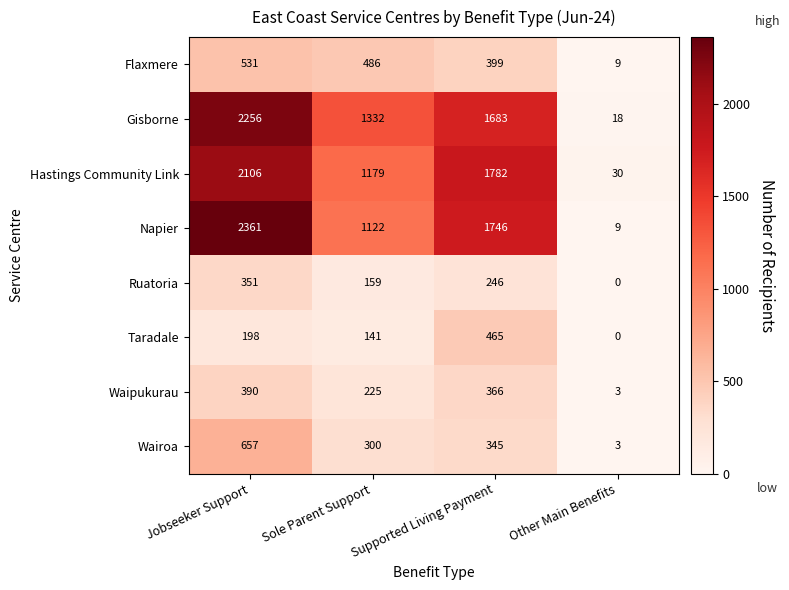

What is the difference between the Flaxmere values at Jobseeker Support and Sole Parent Support?

45